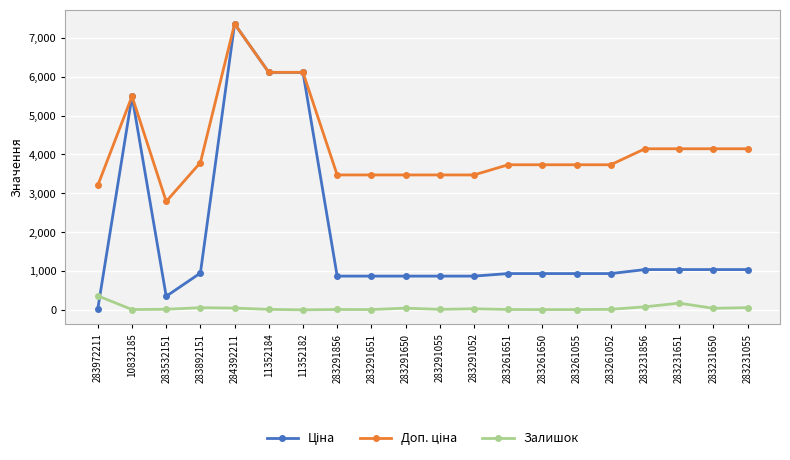

What is the maximum value shown in the chart?

7360.2